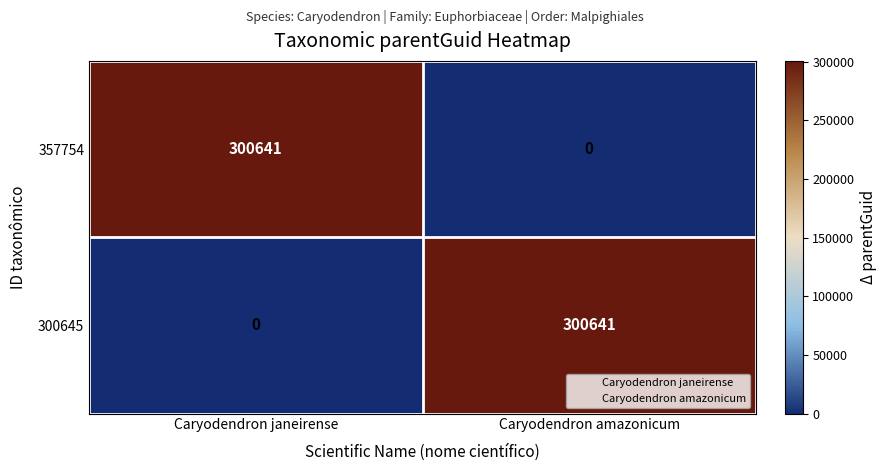

Is it true that 357754 equals 0 at Caryodendron amazonicum?

True